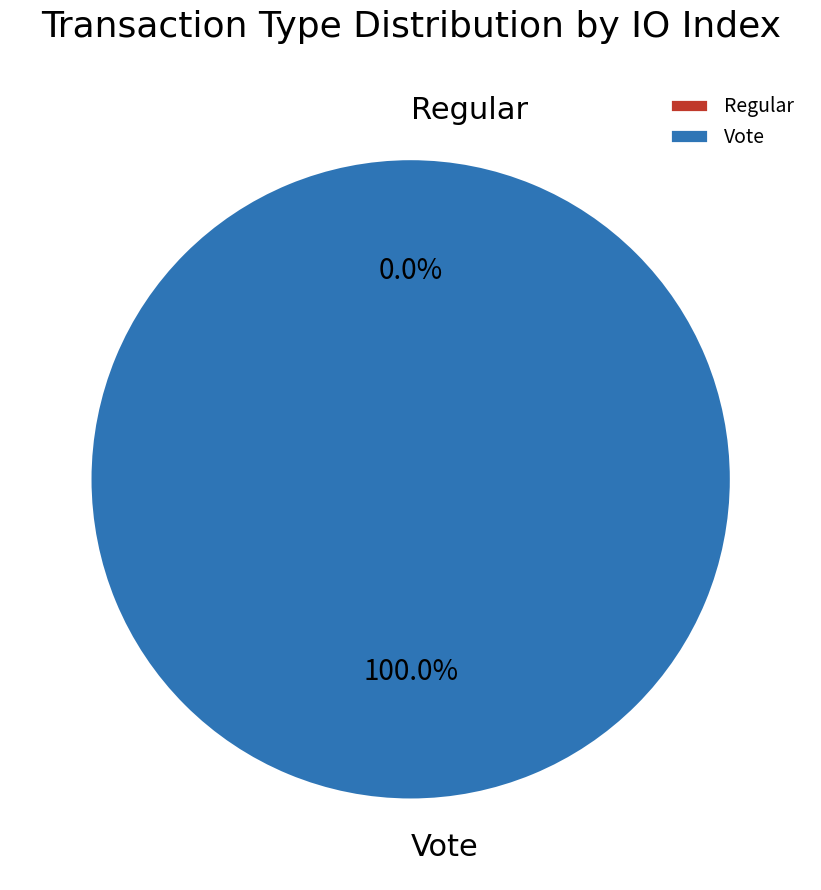

Which category accounts for the majority?

Vote